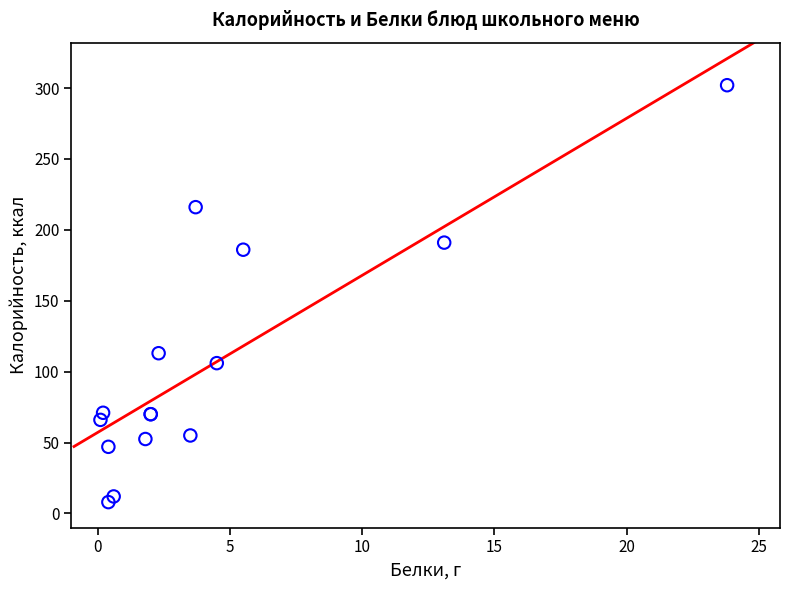

What Y value in the scatter plot is closest to 155?

186.0